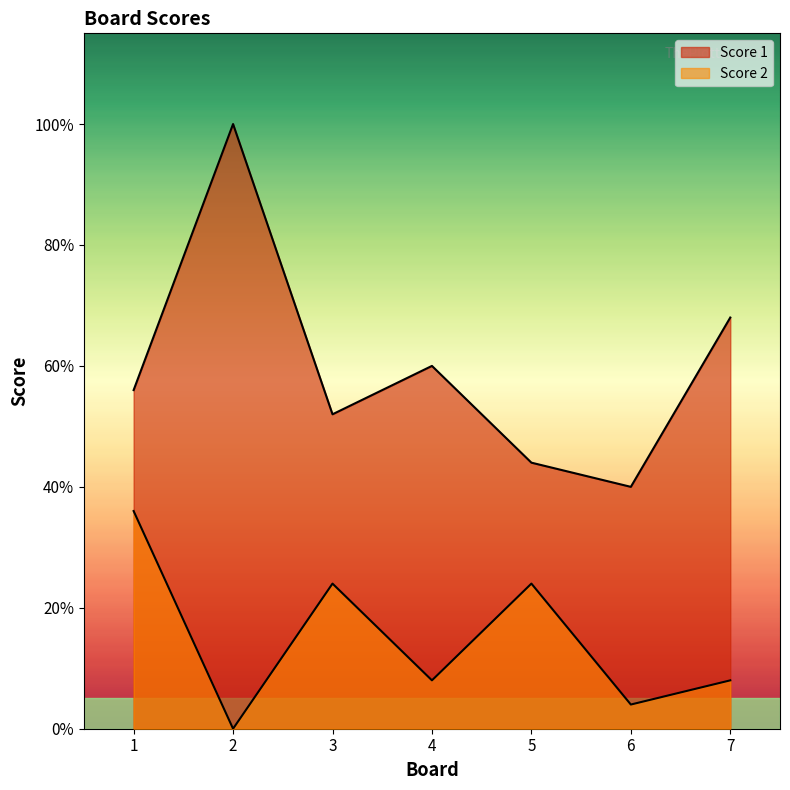

Which series has the largest total across all categories?

Score 1